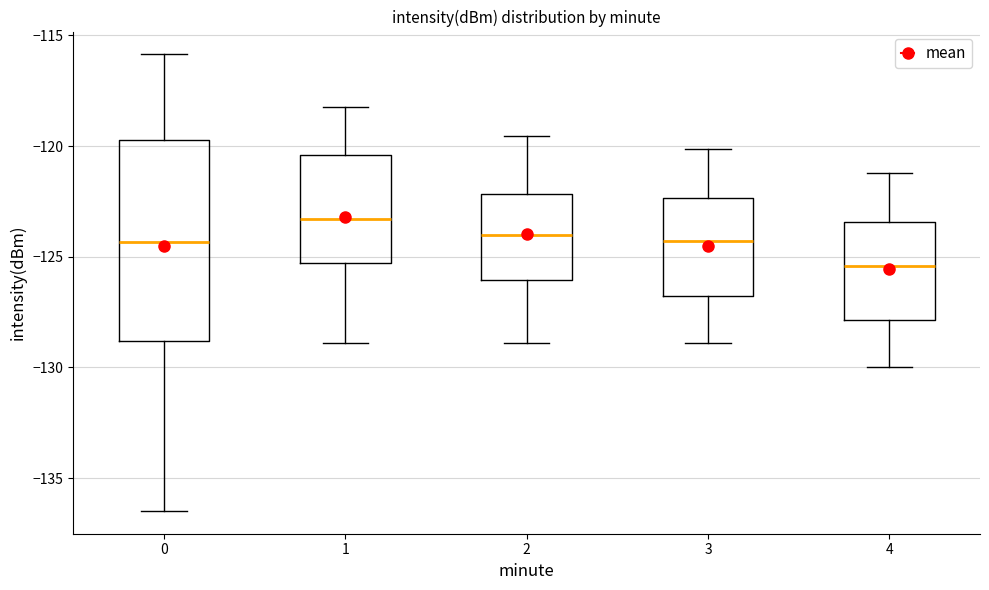

Which box is the tallest, from its lower edge to its upper edge?

0